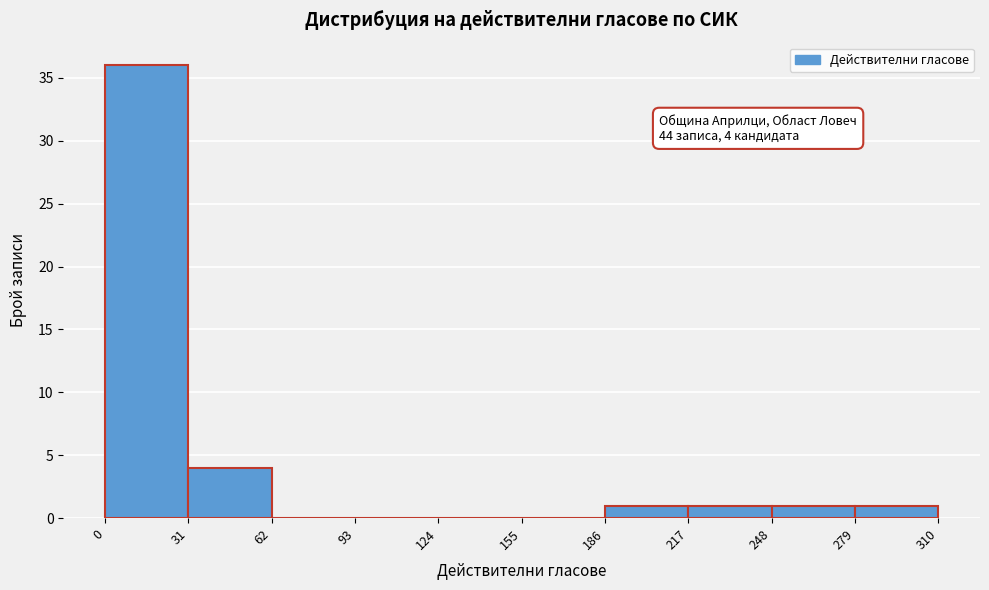

Over which range of the x-axis is the bar tallest?

0 to 31